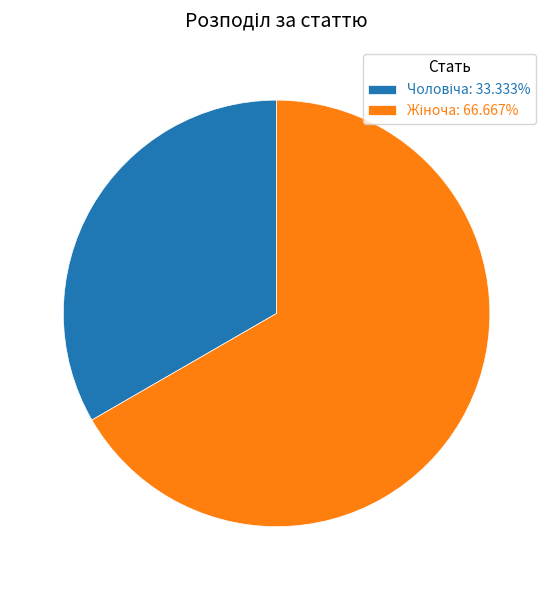

Is there a majority slice in this chart?

Yes